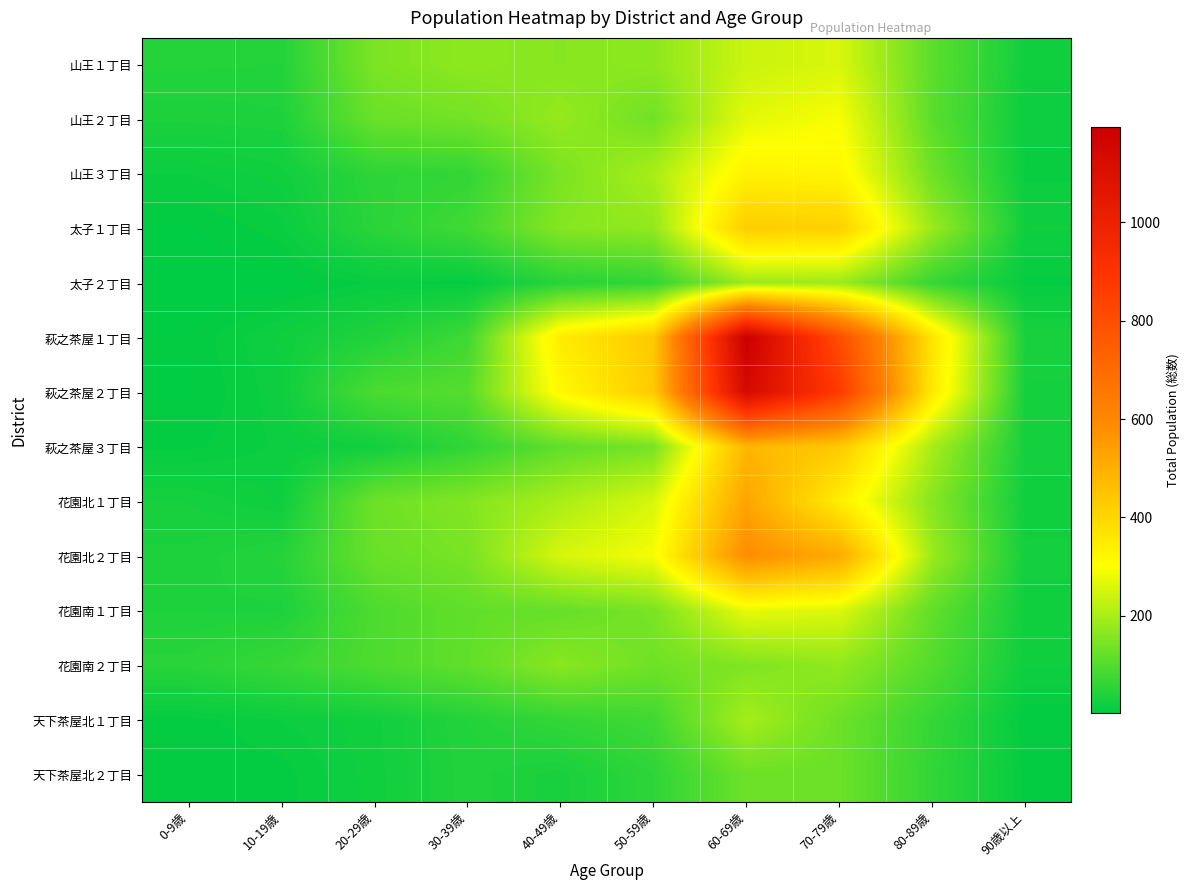

What is the spread (max minus min) of values at 10-19歳?

66